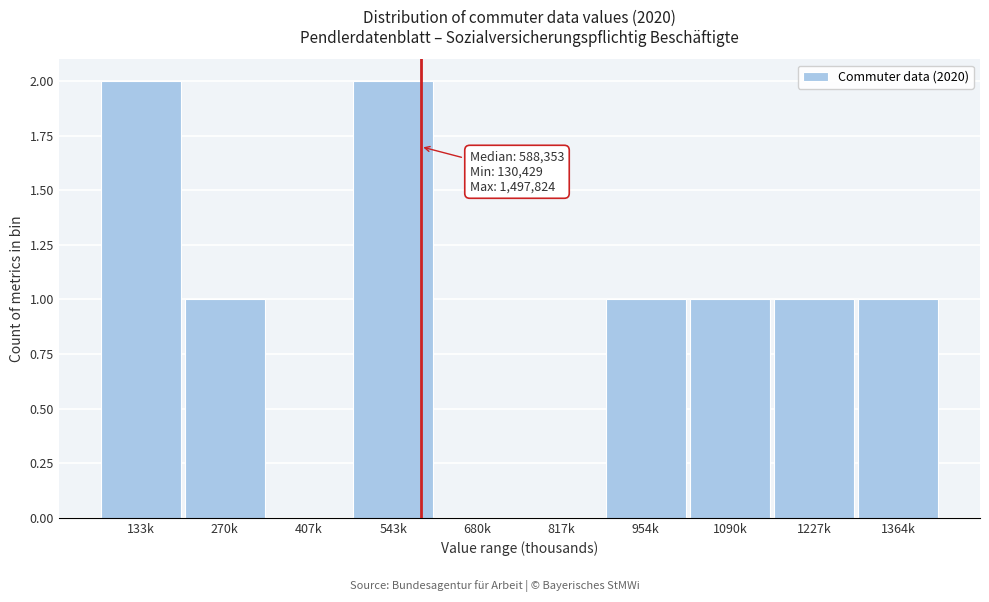

Reading left to right, extract all data points from this chart.

133k=2	270k=1	407k=0	543k=2	680k=0	817k=0	954k=1	1090k=1	1227k=1	1364k=1